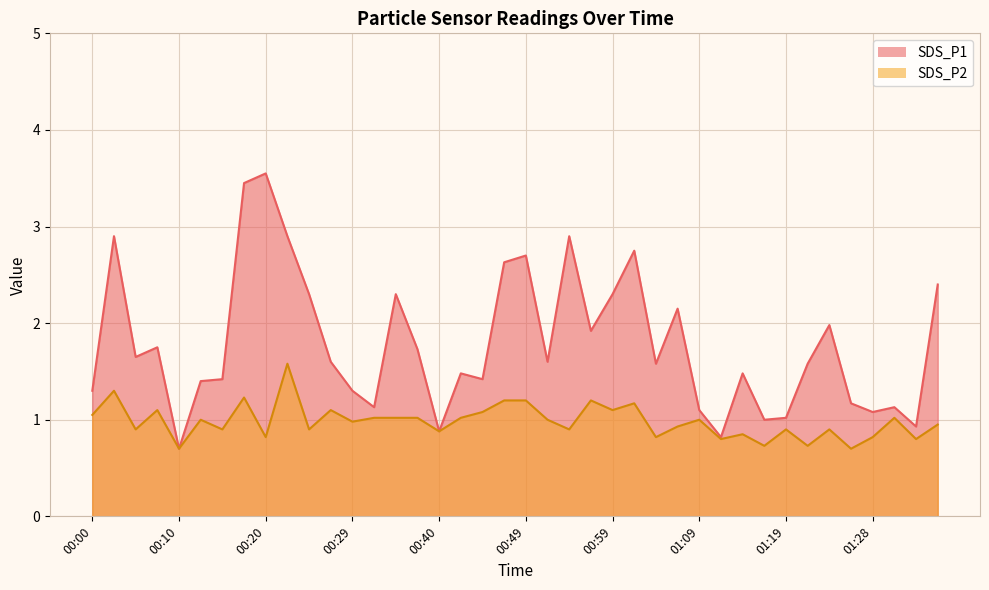

What is the sum of all SDS_P1 values?

71.4